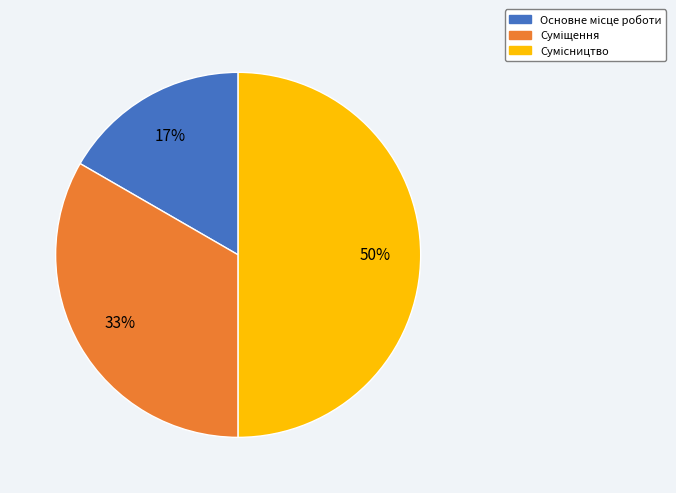

To the nearest percent, what is the difference between the largest and smallest slice percentages?

33%